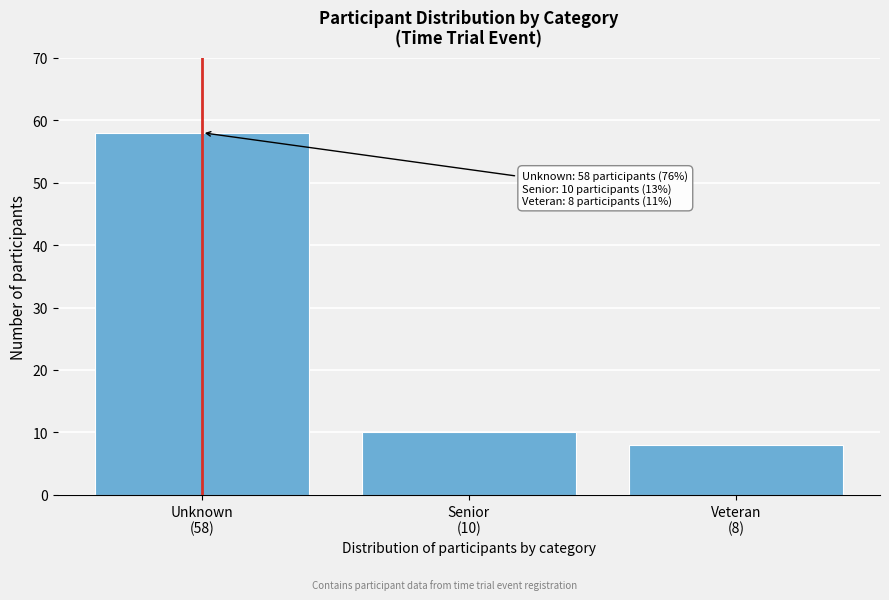

Reading left to right, transcribe all the data shown in this chart.

58	10	8